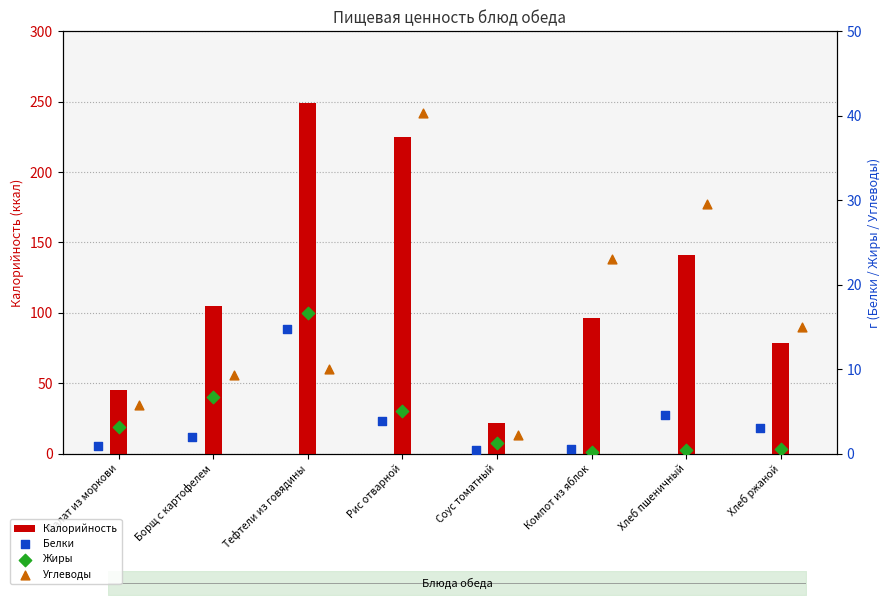

Is the value of Углеводы at Хлеб пшеничный greater than the value of Белки at Рис отварной?

Yes